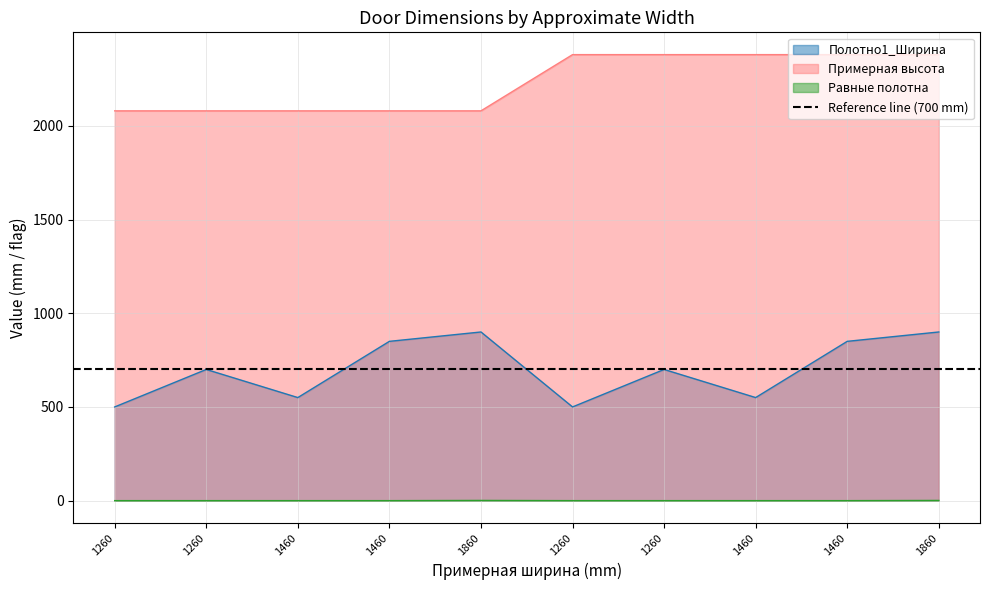

What is the label of the 5th point from the left?

1860